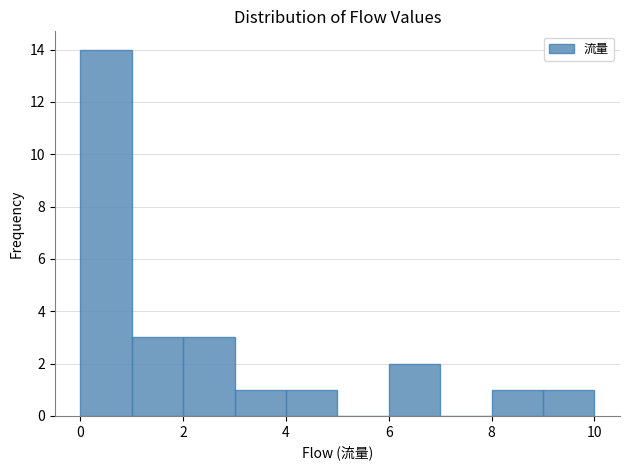

Reading left to right, transcribe this chart: for each bar, give the range it covers on the x-axis and its height. The values are not printed on the chart, so give them approximately, as read against the axis.

0 to 1: 14
1 to 2: 3
2 to 3: 3
3 to 4: 1
4 to 5: 1
5 to 6: 0
6 to 7: 2
7 to 8: 0
8 to 9: 1
9 to 10: 1